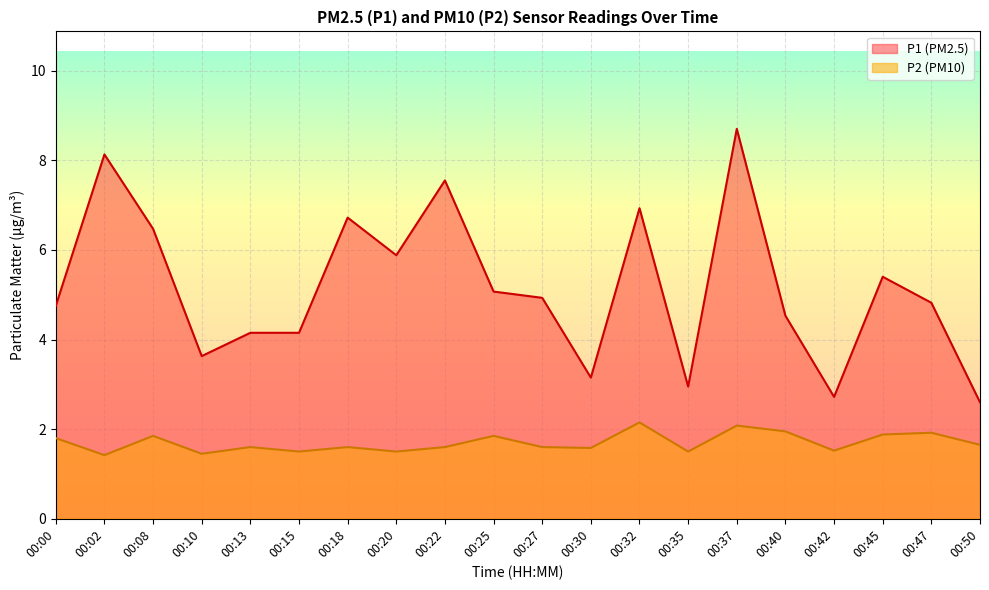

Where is P2 nearest to the value 1?

00:02